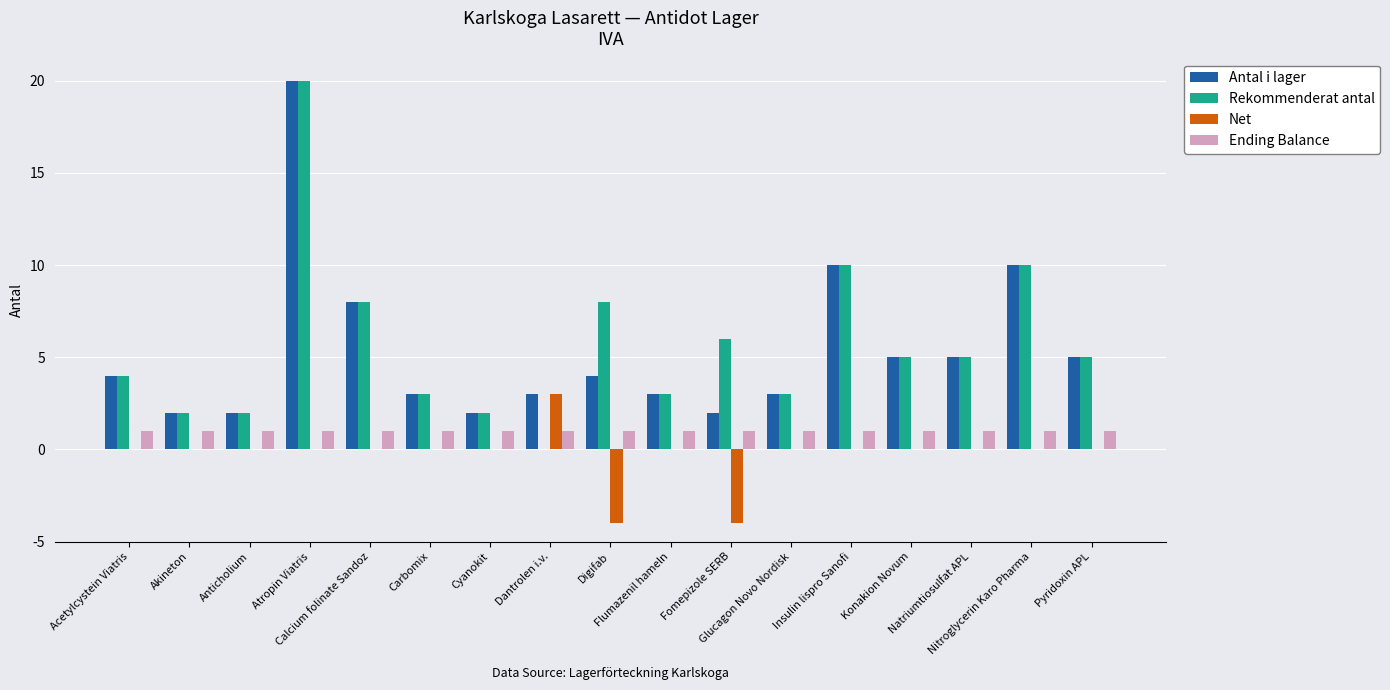

Reading left to right, transcribe all the data shown in this chart.

Antal i lager: 4	2	2	20	8	3	2	3	4	3	2	3	10	5	5	10	5
Rekommenderat antal: 4	2	2	20	8	3	2	0	8	3	6	3	10	5	5	10	5
Net: 0	0	0	0	0	0	0	3	-4	0	-4	0	0	0	0	0	0
Ending Balance: 1	1	1	1	1	1	1	1	1	1	1	1	1	1	1	1	1